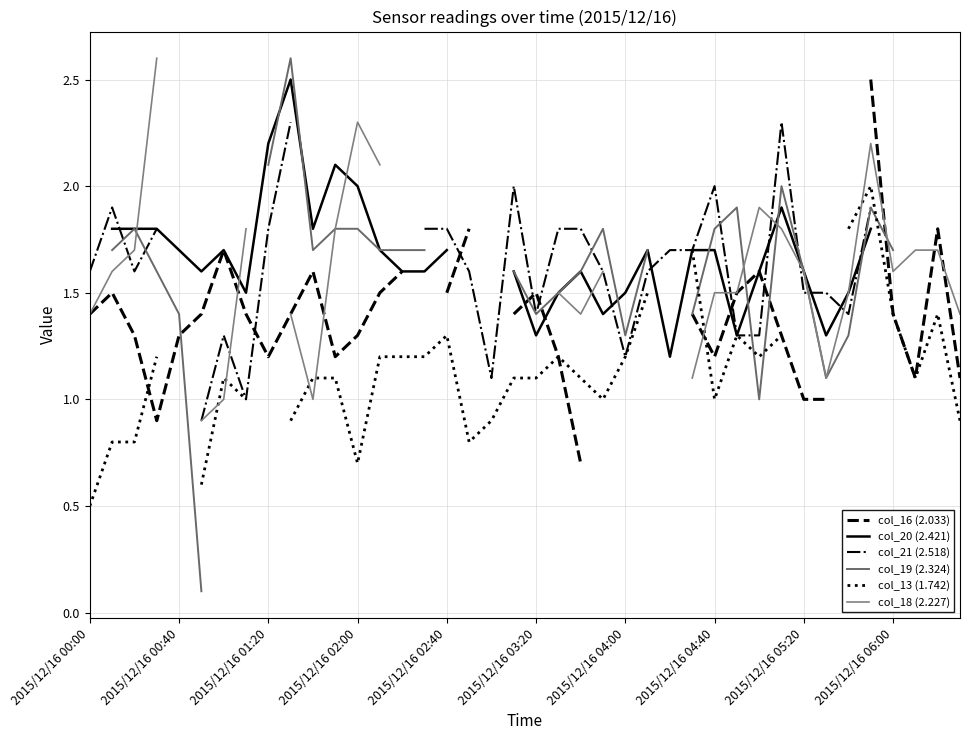

What is the difference between the maximum and minimum values in the col_13 (1.742) series?

1.5